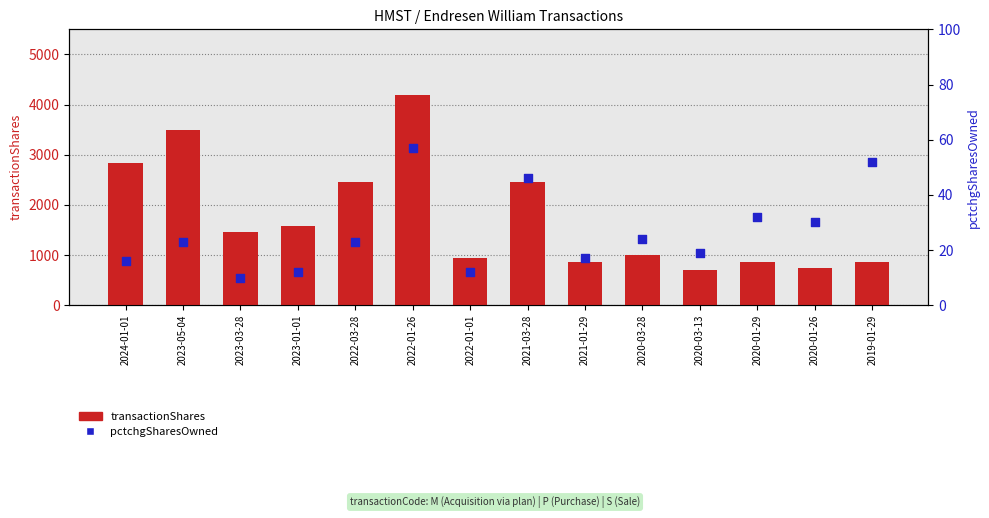

Which series has the largest Y range (max minus min)?

transactionShares